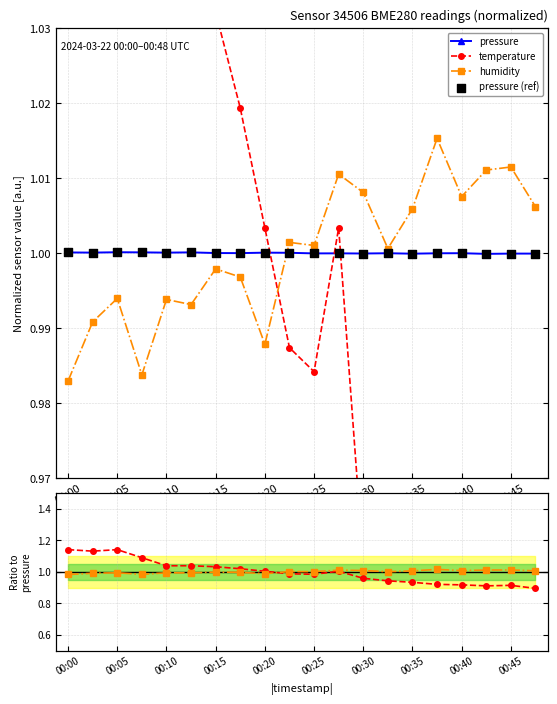

Is the value of temperature at 00:45 greater than the value of pressure at 00:40?

No